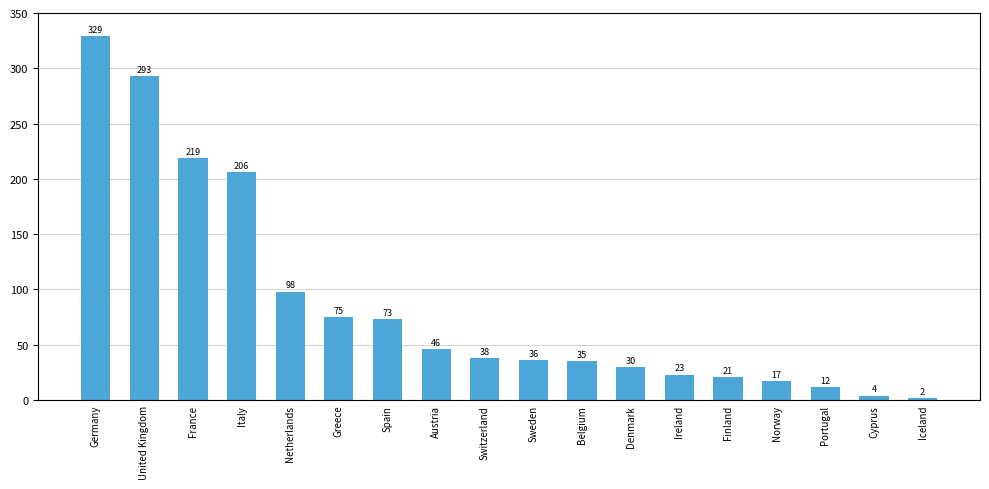

Which category has the lowest value across all series?

Iceland